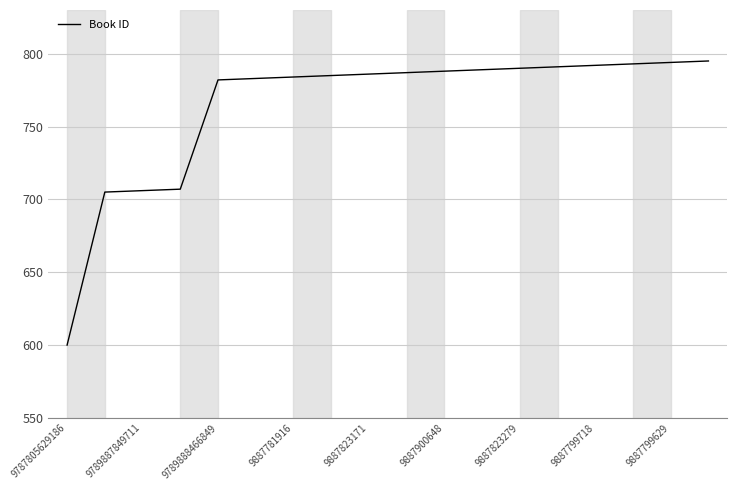

What is the difference between the maximum and minimum values?

195